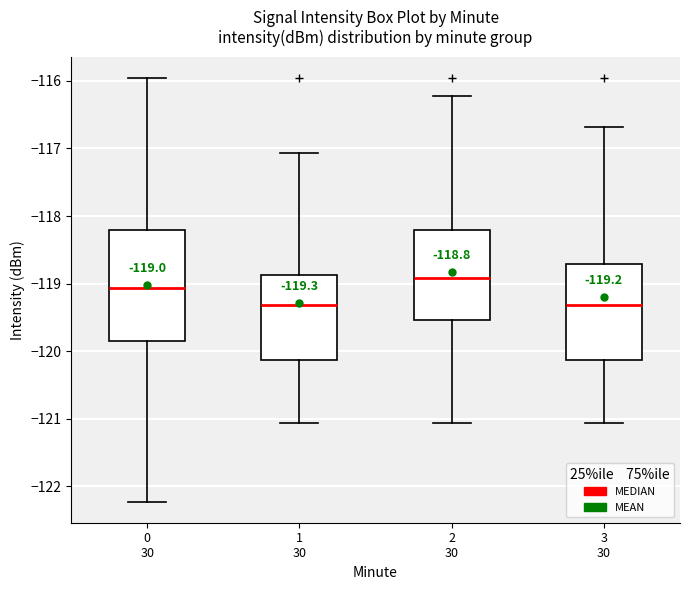

Comparing the boxes themselves (not the whiskers), which one is the tallest?

0 30